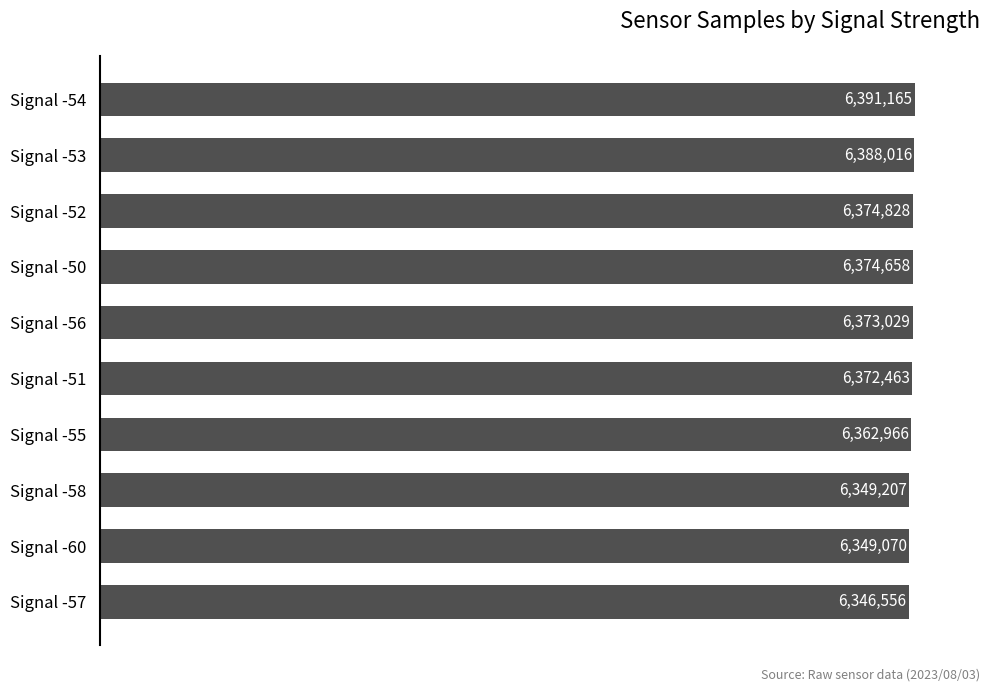

What is the greatest value displayed?

6391165